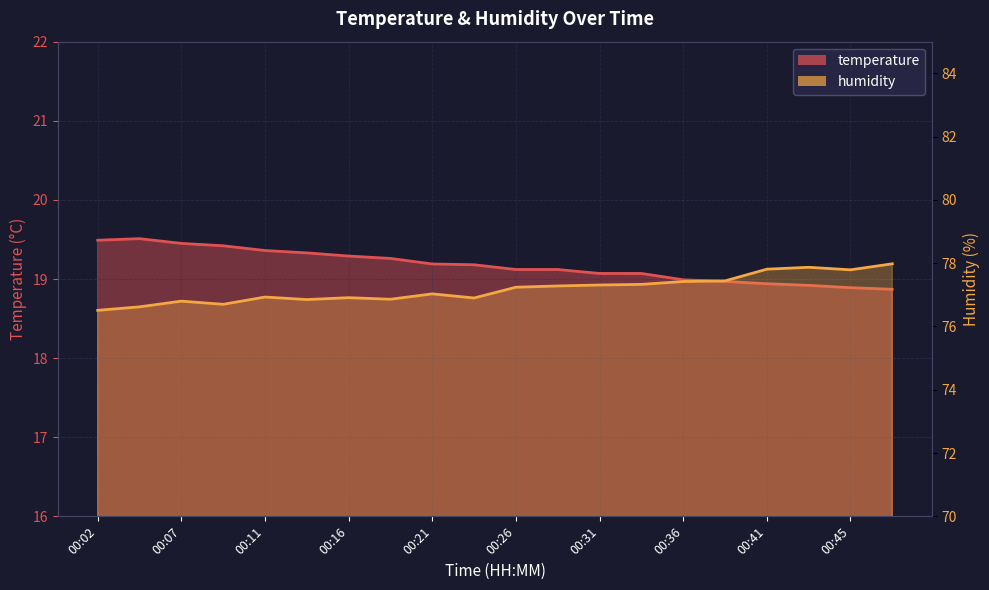

Is it true that temperature equals 29.8 at 00:38?

False